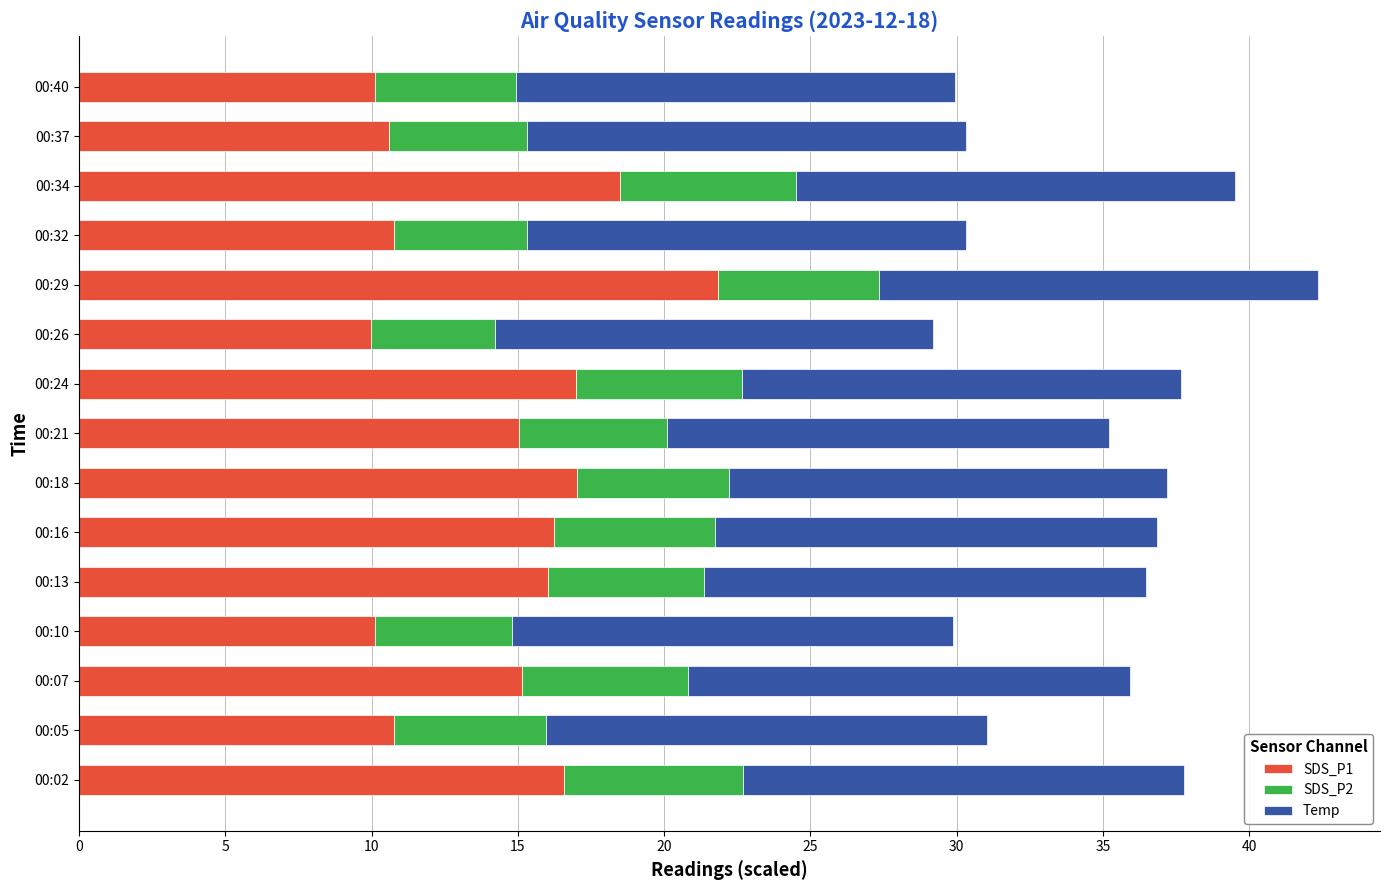

Is it true that SDS_P1 equals 10.1 at 00:10?

True